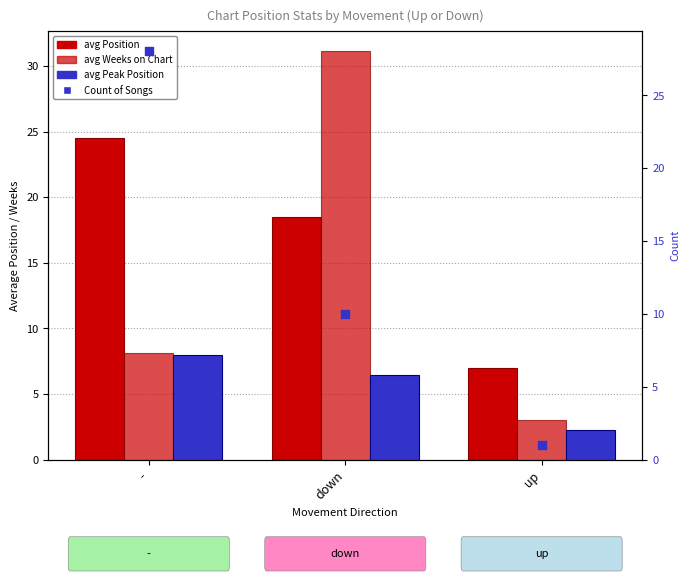

What is the total value across all series at up?

13.0